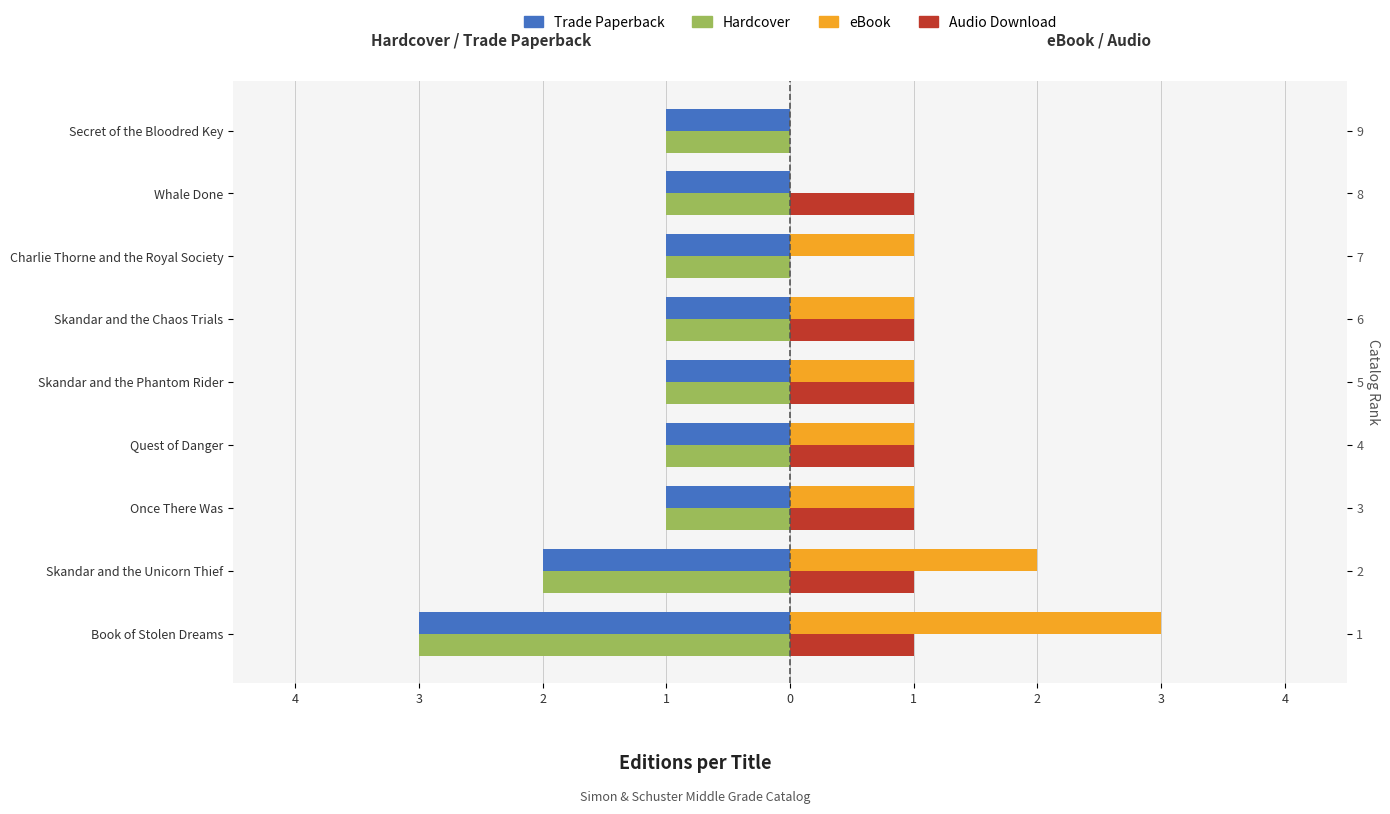

What is the average value of the eBook series?

1